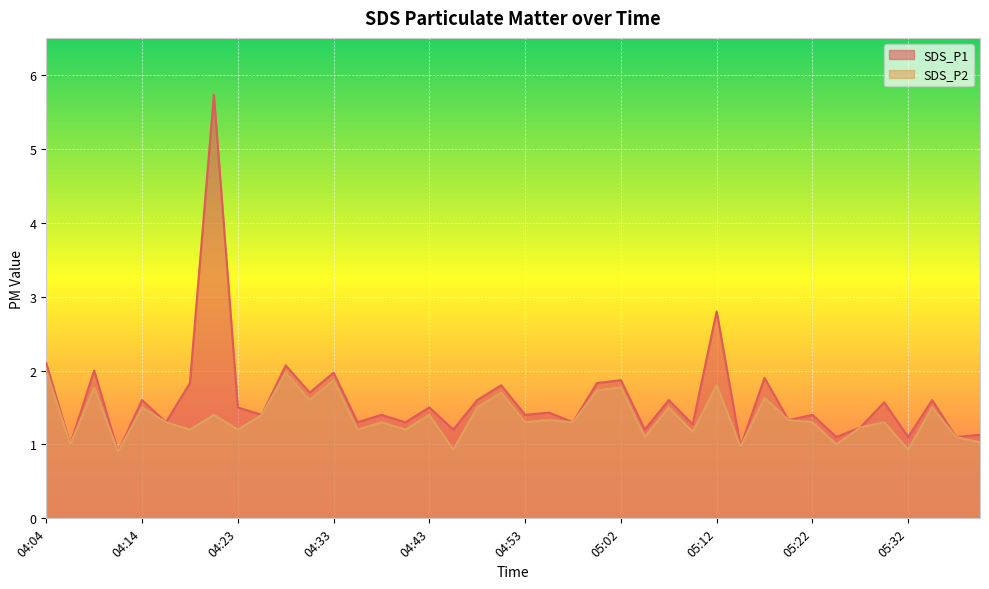

What is the lowest value of the SDS_P2 series?

0.9